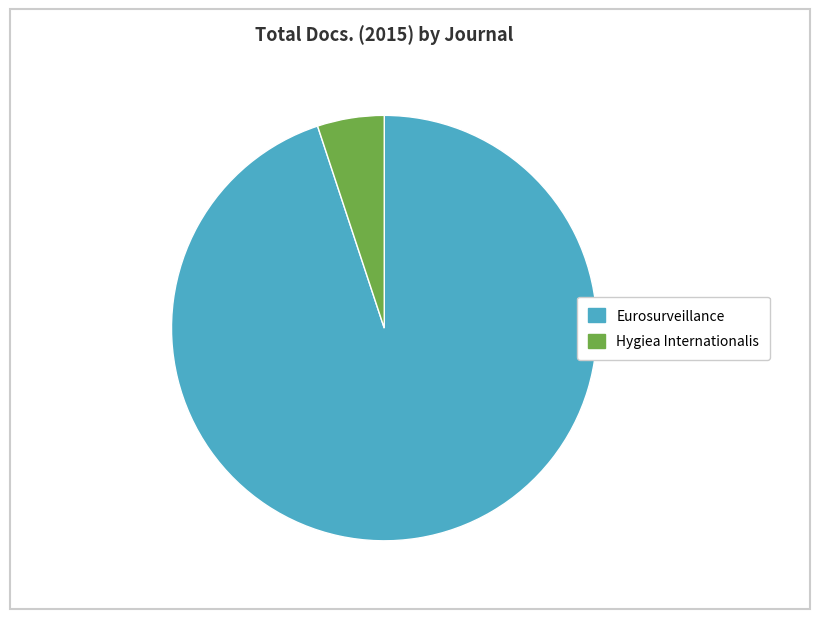

Which category has the smallest portion of the pie?

Hygiea Internationalis